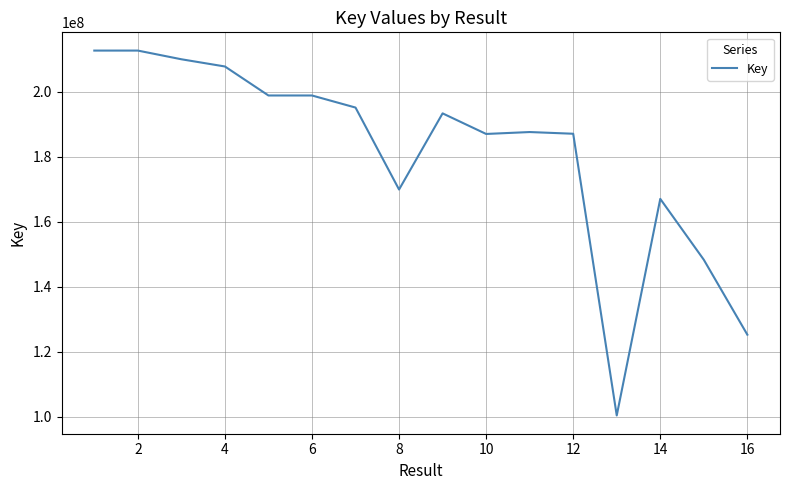

What is the minimum value shown in the chart?

100403604